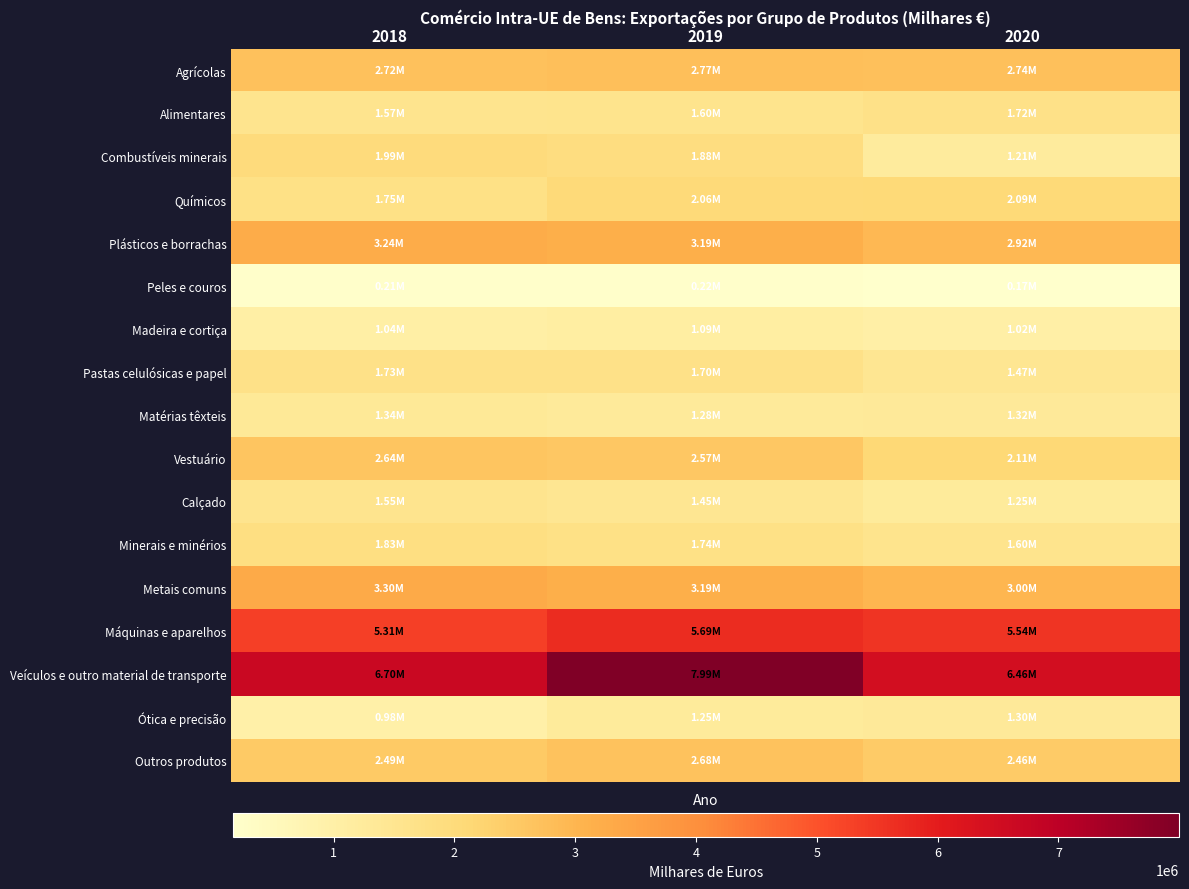

Which label corresponds to the largest value in the chart?

2019